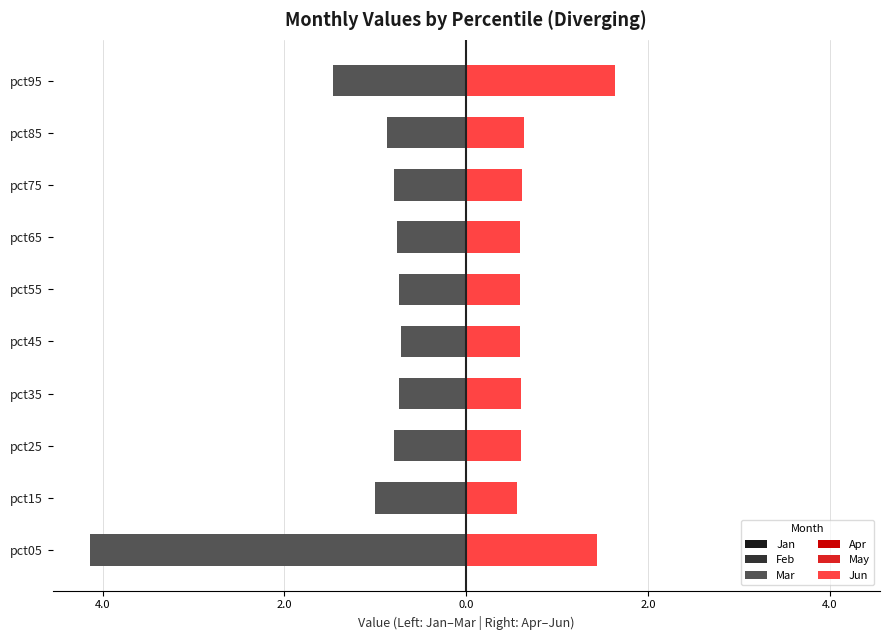

How many categories are shown in the chart?

10